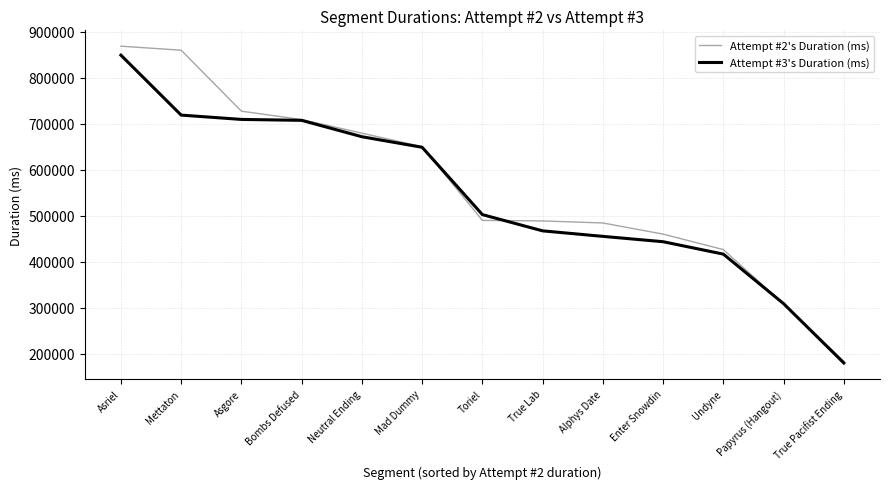

What is the difference between the second highest and second lowest values in the Attempt #3's Duration (ms) series?

410103